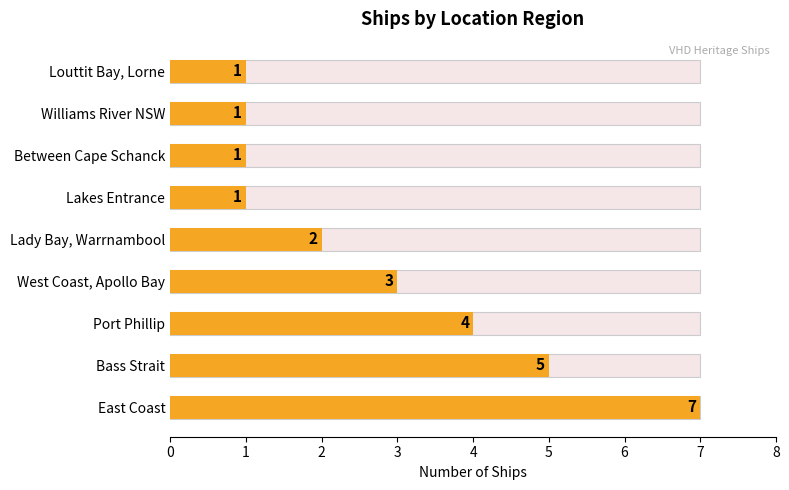

Reading left to right, what are all the values shown in this chart?

0=7	1=5	2=4	3=3	4=2	5=1	6=1	7=1	8=1